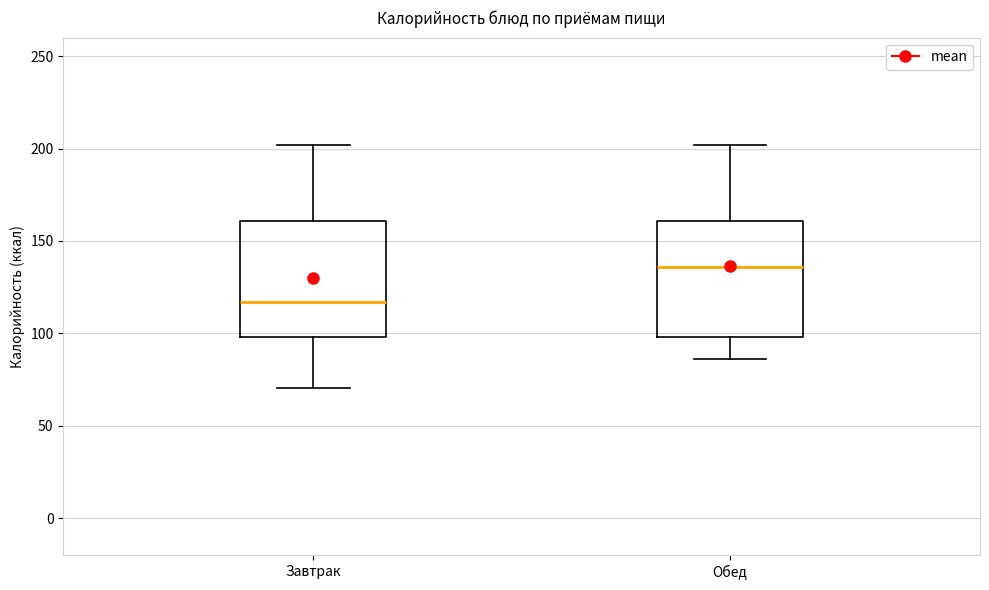

Reading left to right, transcribe this box plot: for each box, give where its median line is, the range the box spans, and where its two whiskers end, as read against the y-axis. The values are not printed on the chart, so give them approximately, as read against the axis.

Завтрак: median 115, box 100 to 160, whiskers 70 to 200
Обед: median 135, box 100 to 160, whiskers 85 to 200